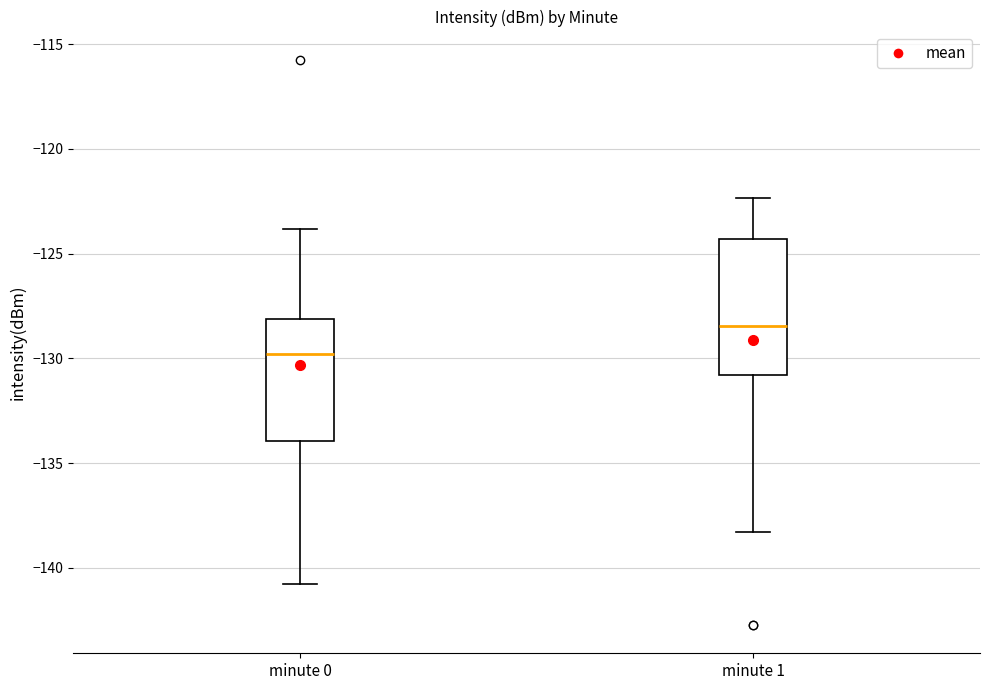

Which box's median line is the lowest?

minute 0